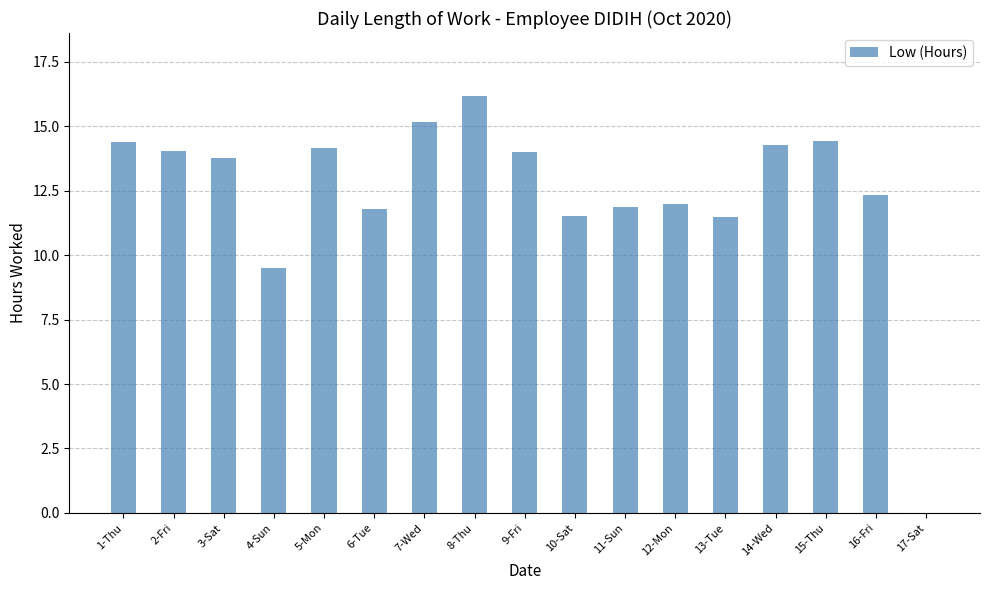

Where does the data first go above 13?

1-Thu